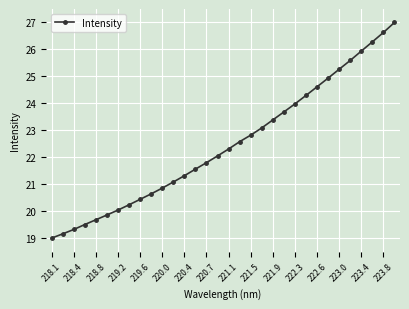

What is the difference between the second highest and second lowest values?

7.5